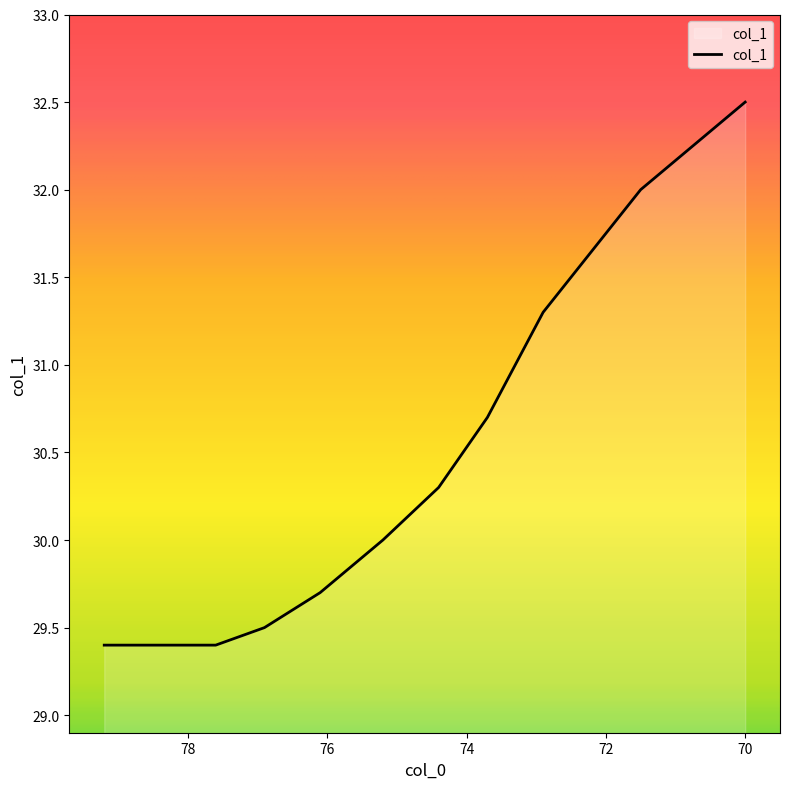

What is the sum of all values?

334.2